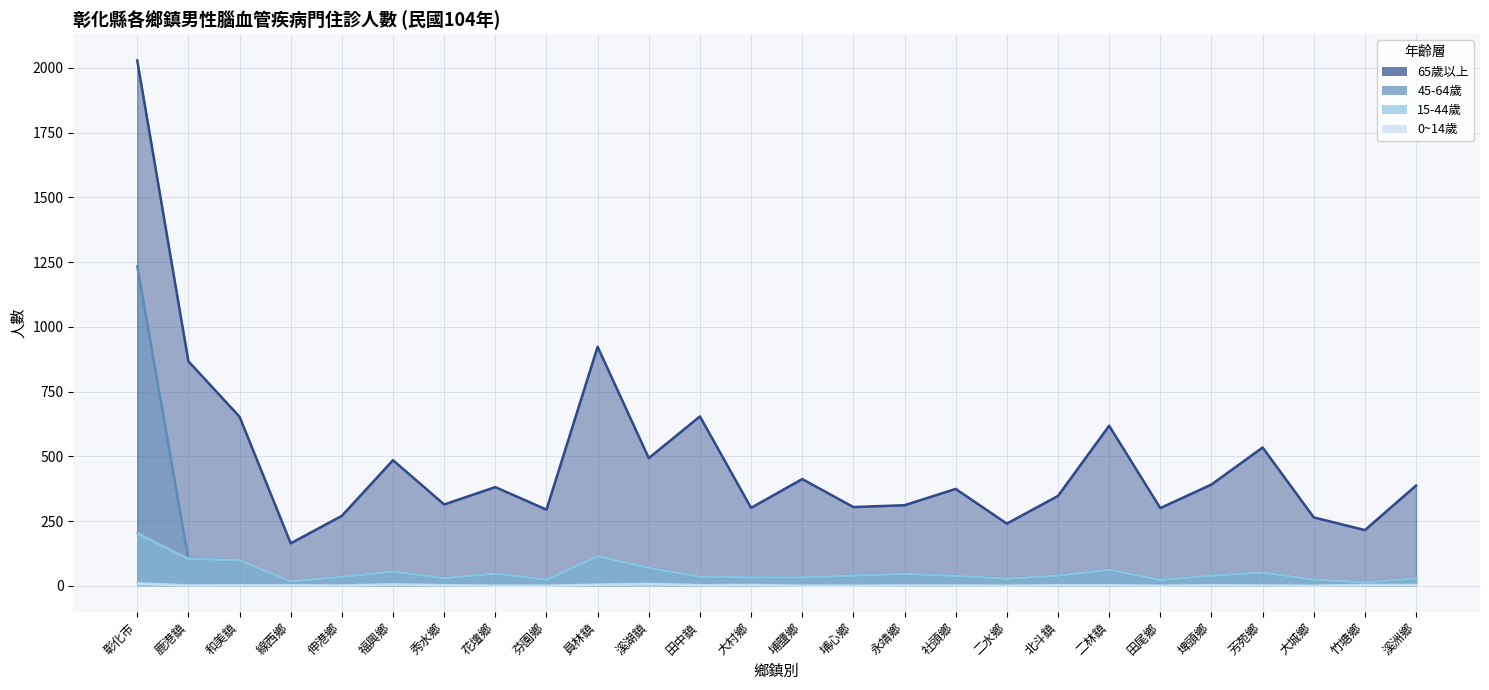

Is it true that 45-64歲 equals 23 at 竹塘鄉?

False